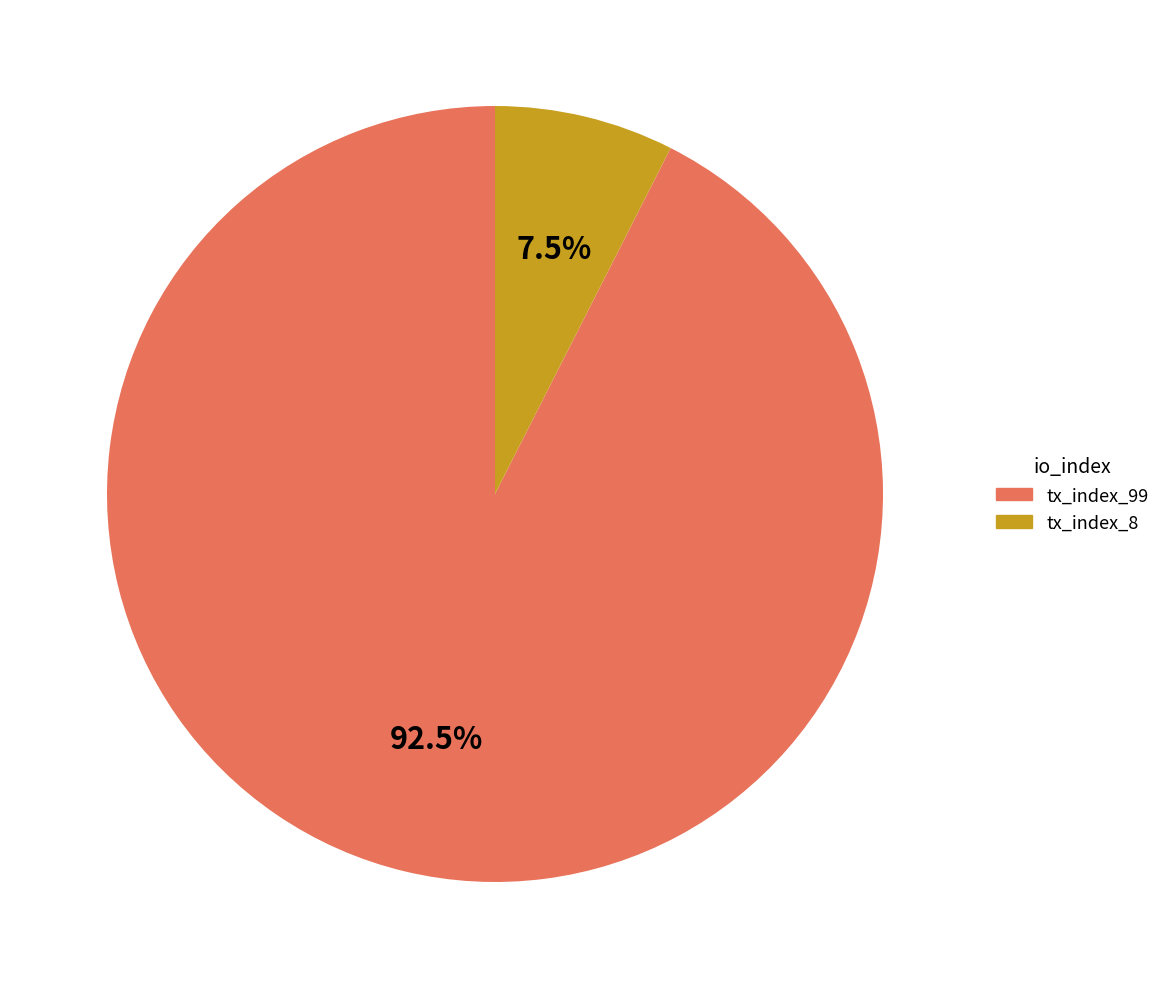

What is the largest slice in the pie chart?

tx_index_99